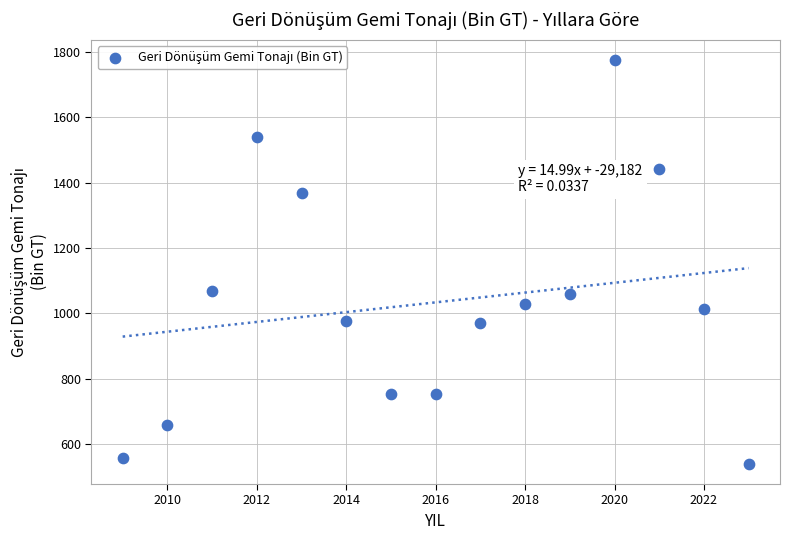

What is the range of X values (max minus min)?

14.0